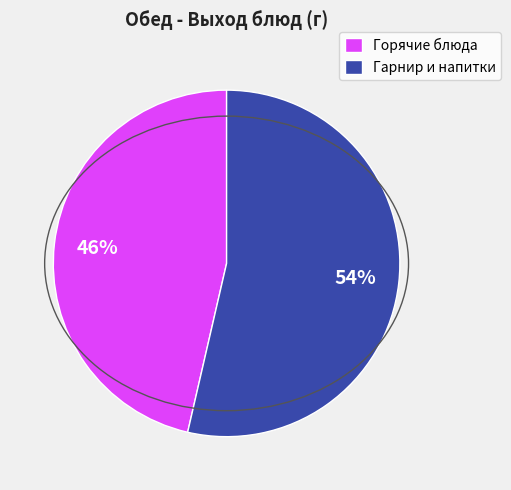

What is the largest slice in the pie chart?

Гарнир и напитки